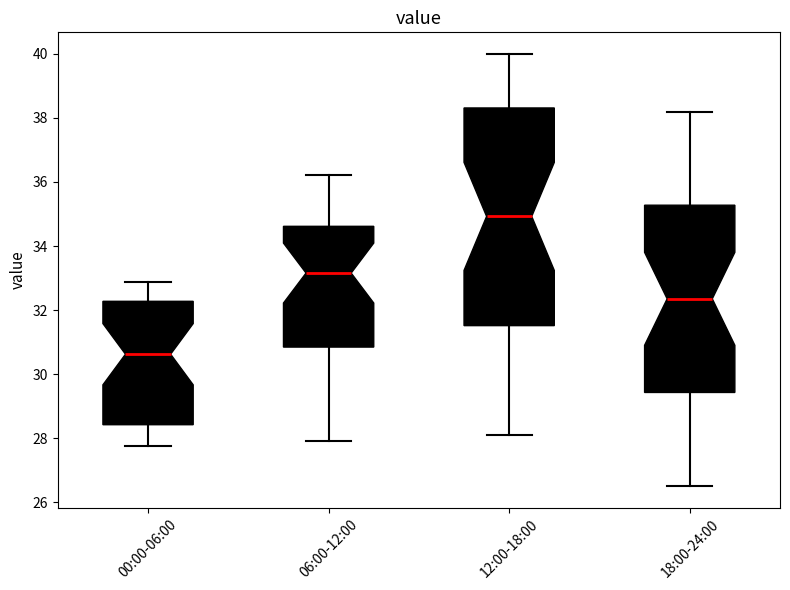

Reading left to right, read every box against the y-axis: the position of its median line, the range the box covers, and the ends of its whiskers. The values are not printed on the chart, so give them approximately, as read against the axis.

00:00-06:00: median 30.6, box 28.4 to 32.2, whiskers 27.8 to 32.8
06:00-12:00: median 33.2, box 30.8 to 34.6, whiskers 28.0 to 36.2
12:00-18:00: median 35.0, box 31.6 to 38.4, whiskers 28.2 to 40.0
18:00-24:00: median 32.4, box 29.4 to 35.2, whiskers 26.6 to 38.2